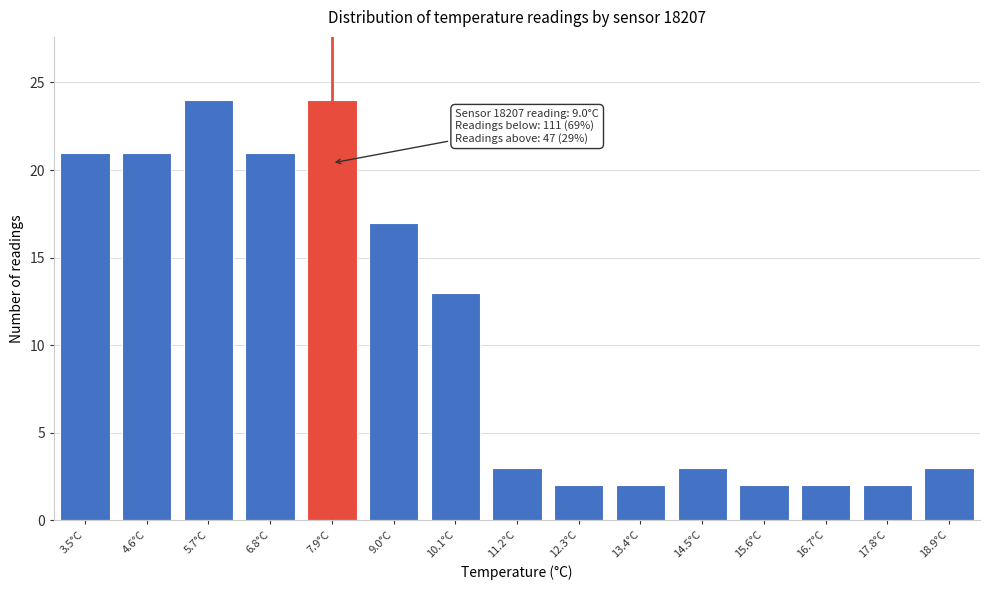

Reading left to right, list all the values displayed in this chart.

3.5°C=21	4.6°C=21	5.7°C=24	6.8°C=21	7.9°C=24	9.0°C=17	10.1°C=13	11.2°C=3	12.3°C=2	13.4°C=2	14.5°C=3	15.6°C=2	16.7°C=2	17.8°C=2	18.9°C=3